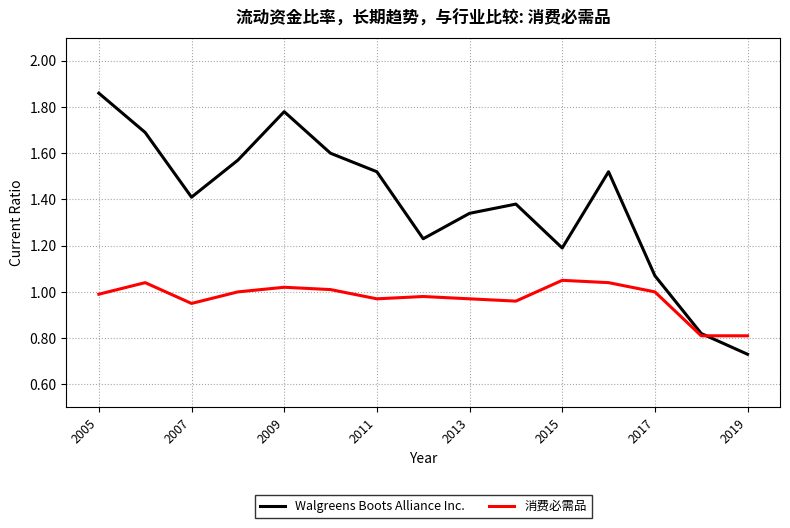

Rank the series by their average value, from lowest to highest.

消费必需品, Walgreens Boots Alliance Inc.